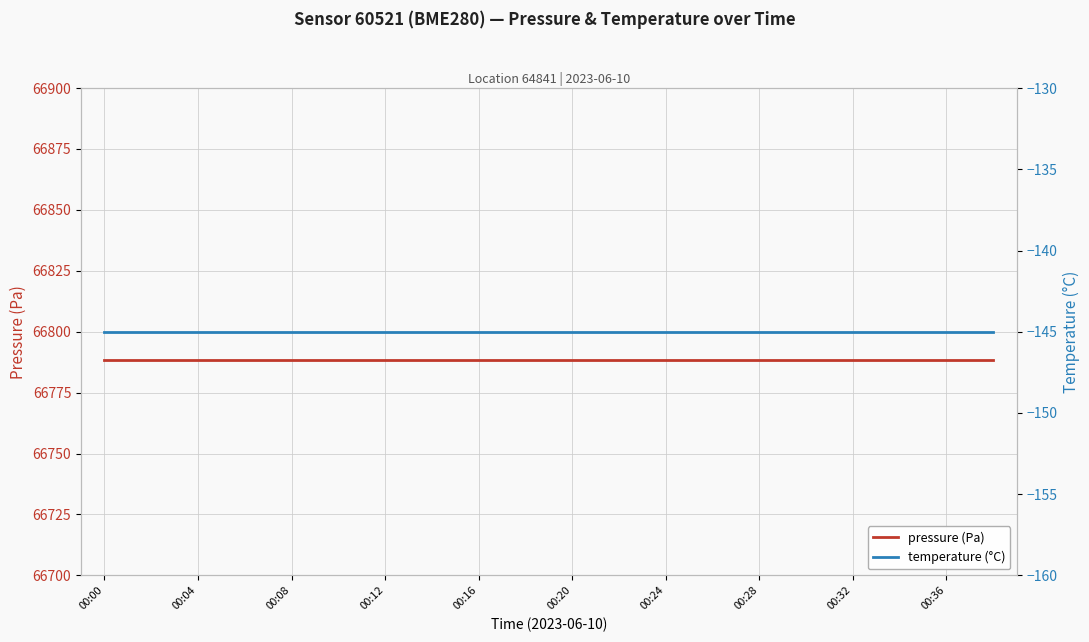

What is the highest value of the temperature (°C) series?

-145.0